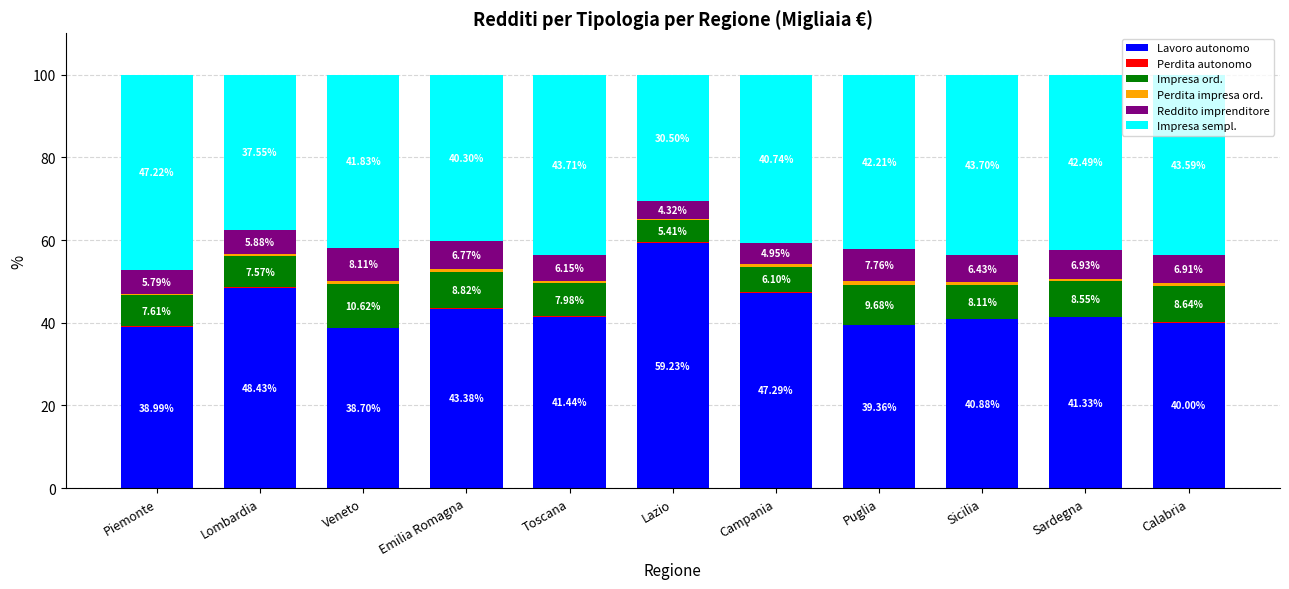

What is the total value across all series at Toscana?

100.0